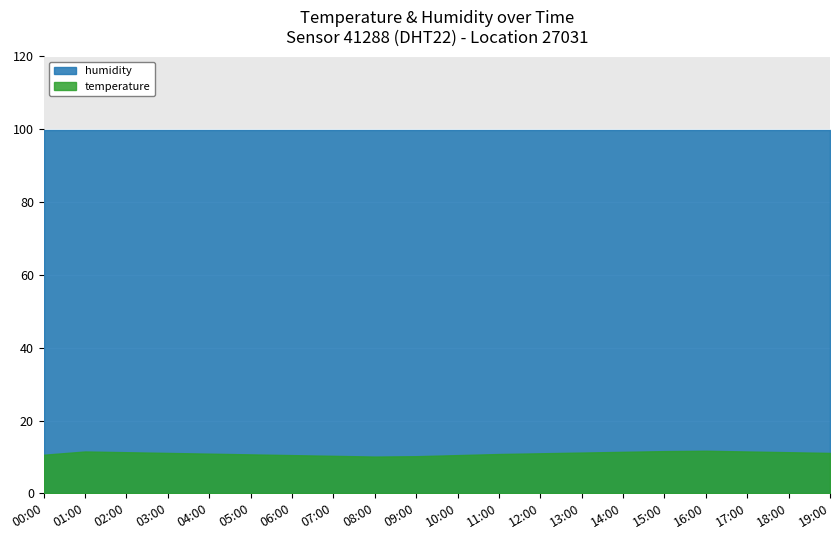

True or false: humidity has a value of 99.9 at 11:00.

True